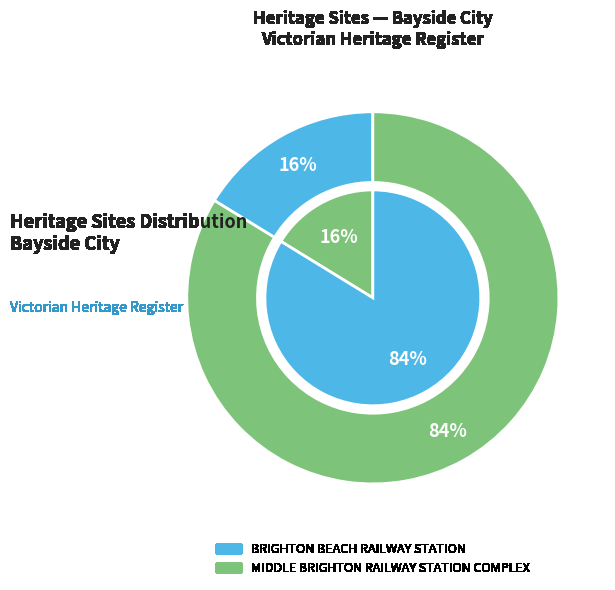

Which category has the smallest portion of the pie?

BRIGHTON BEACH RAILWAY STATION